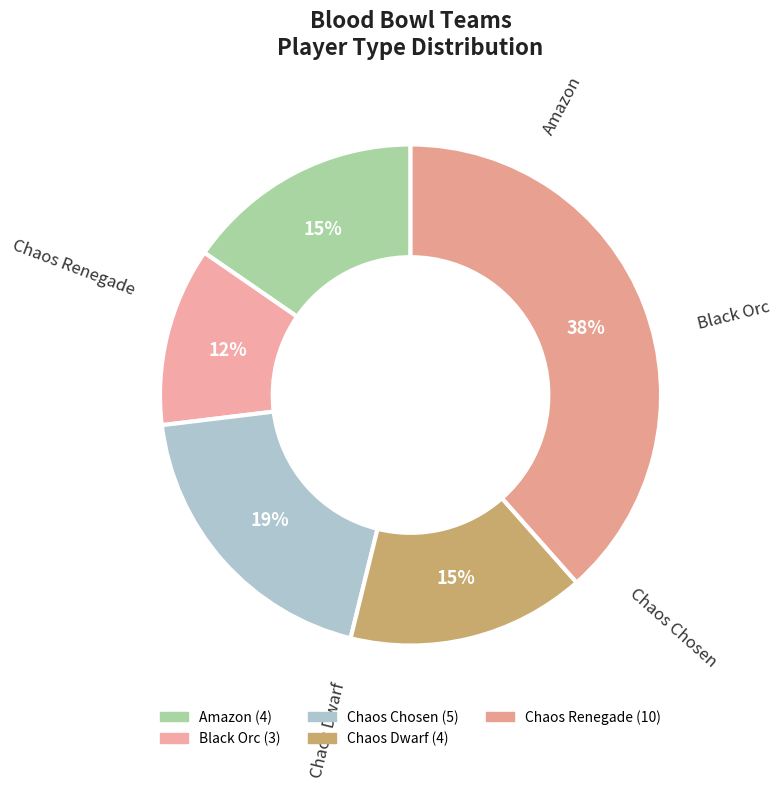

To the nearest percent, what is the combined percentage of Black Orc and Chaos Dwarf?

27%